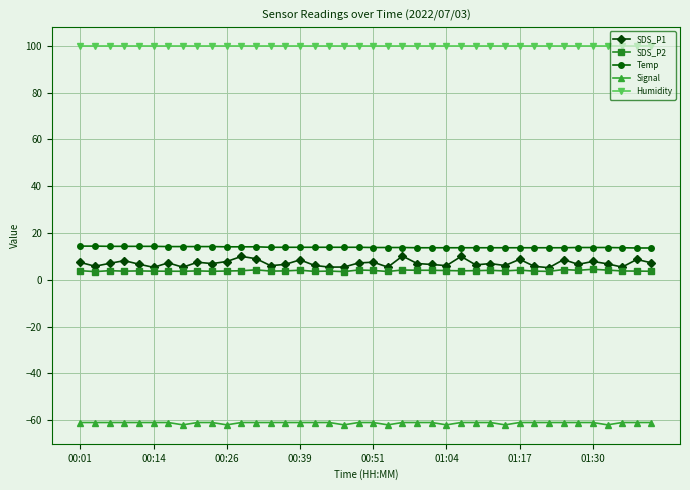

True or false: SDS_P1 and SDS_P2 cross at least once.

False